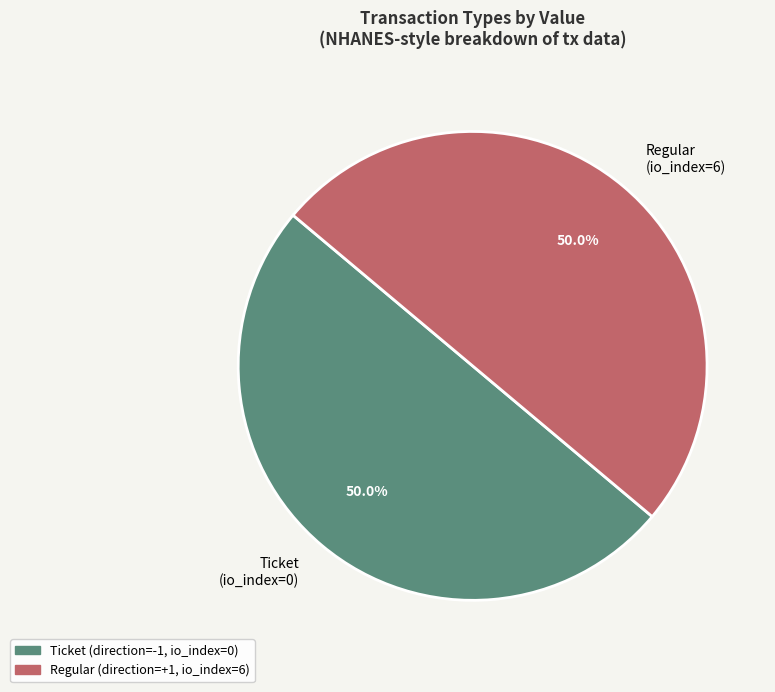

To the nearest percent, what portion does Regular represent?

50%